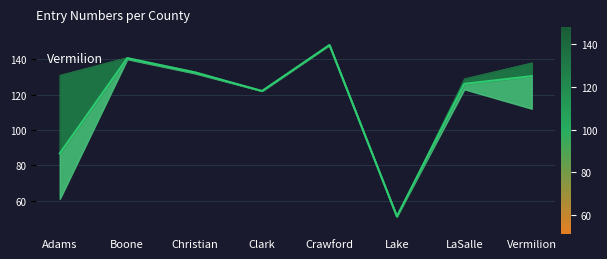

Which has a higher value, Vermilion or Adams?

Vermilion